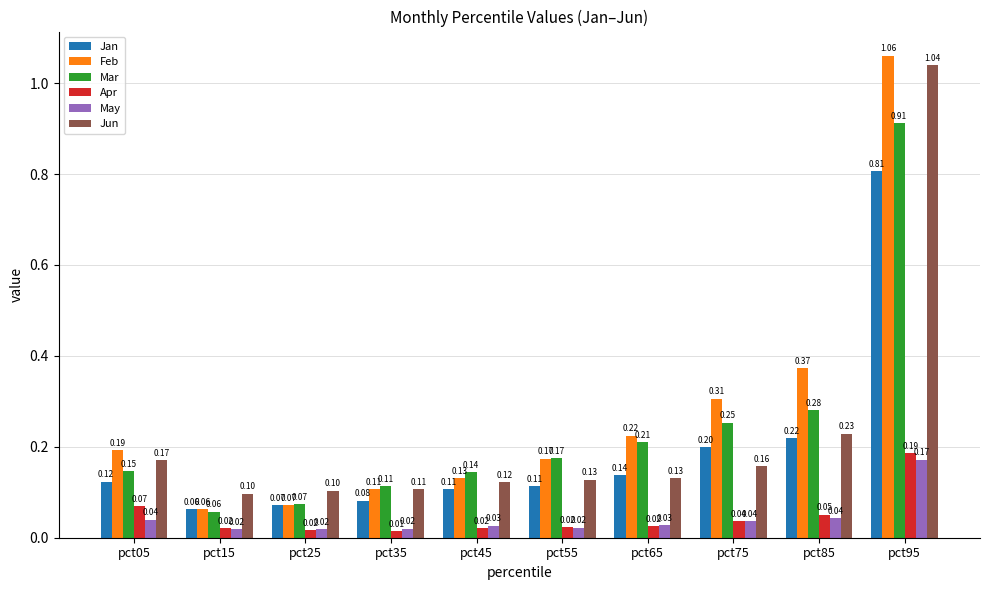

Which category has the lowest value in the Apr series?

pct35